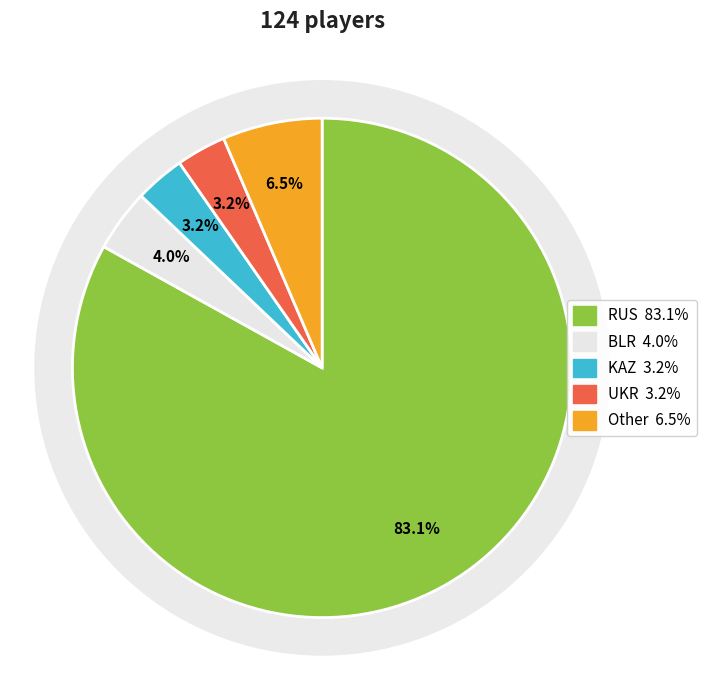

Is it true that BLR is 4% of the pie?

True